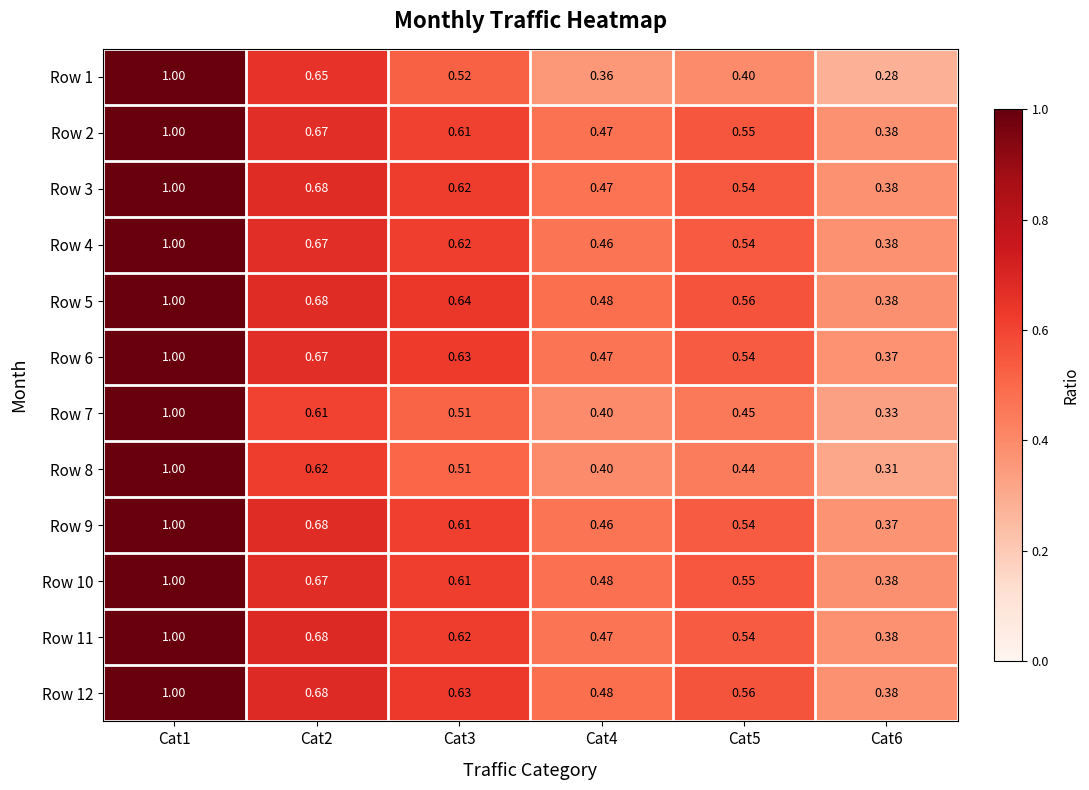

Is the value of Row 1 at Cat1 greater than the value of Row 11 at Cat2?

Yes